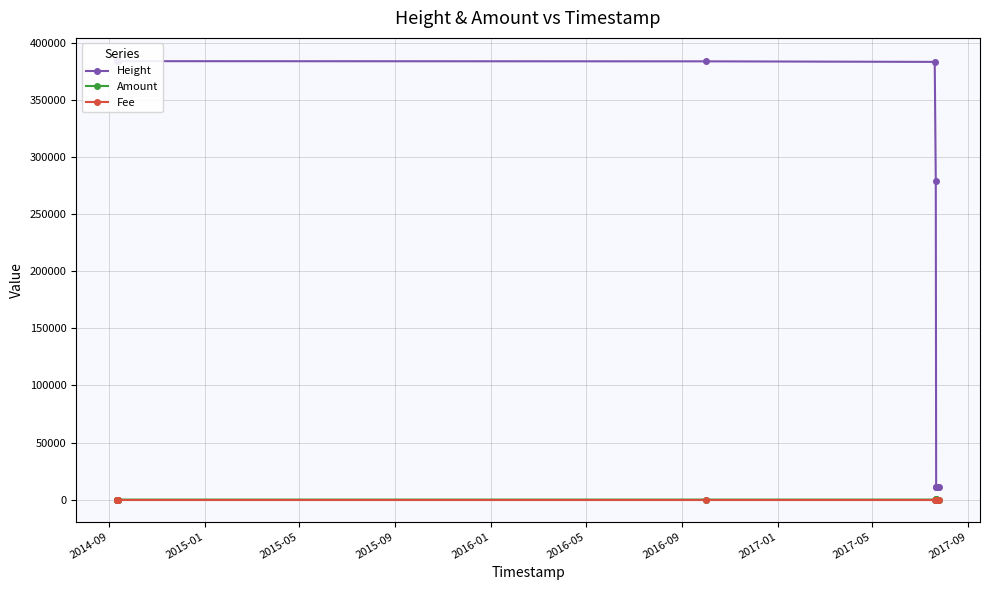

Between which two adjacent categories do Fee and Amount first intersect?

2016-09 and 2017-01